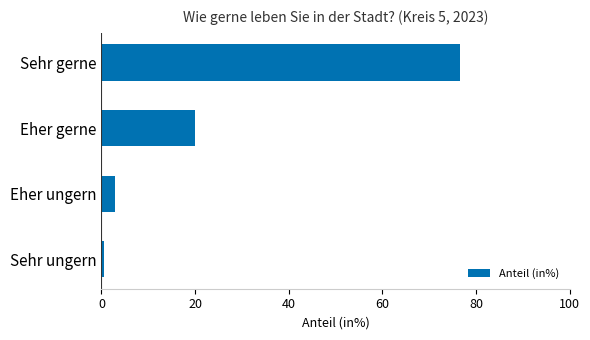

What is the maximum value shown in the chart?

76.7